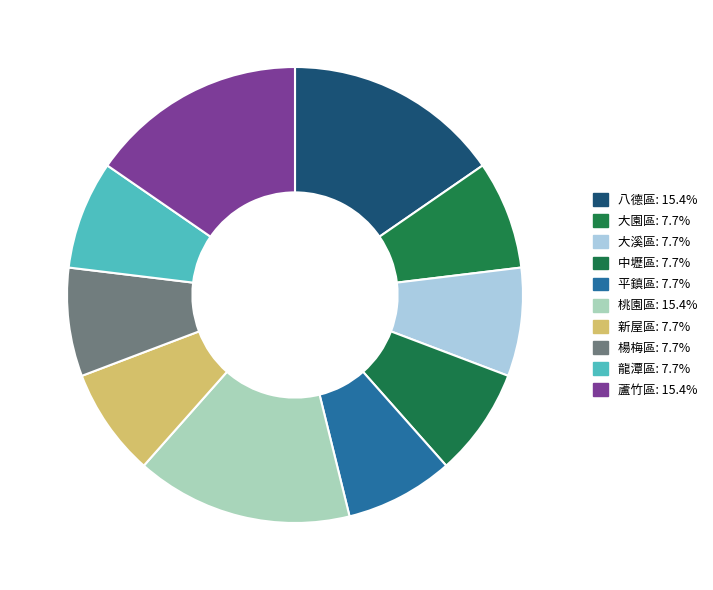

How many segments does this pie chart have?

10